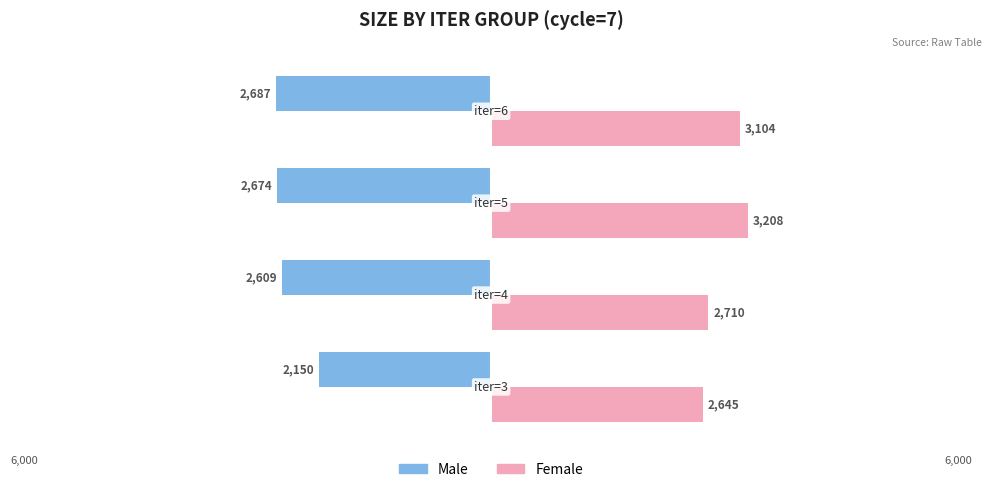

What are all the series names shown in the legend?

Male, Female